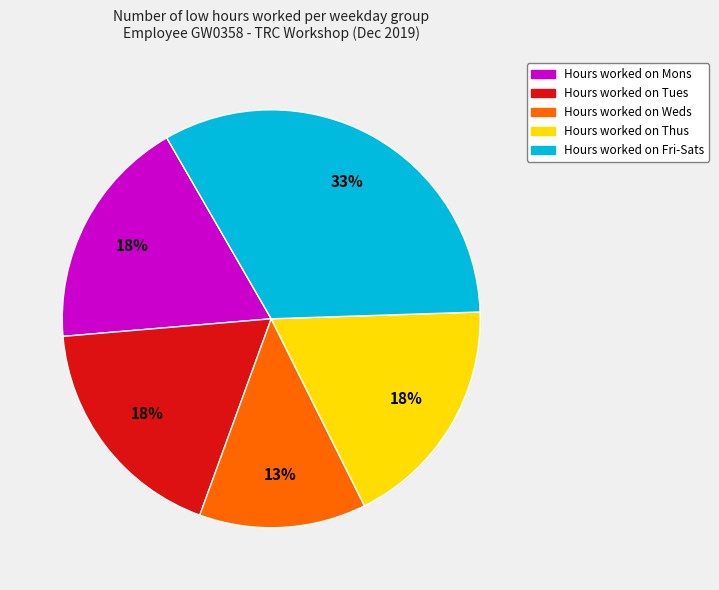

Is there any slice that represents more than half of the pie?

No